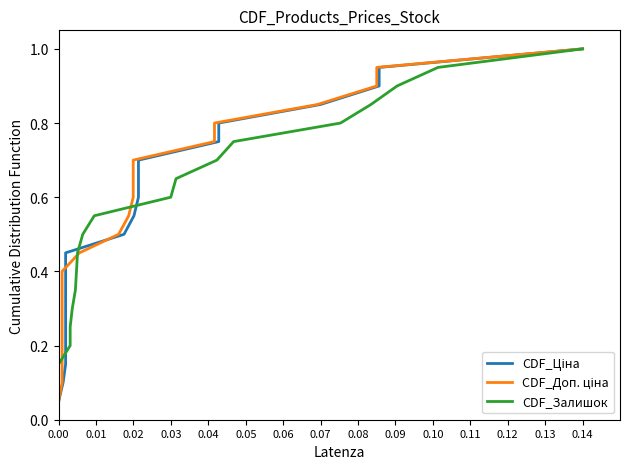

Is the value of CDF_Ціна at 0.12 greater than the value of CDF_Доп. ціна at 15?

No